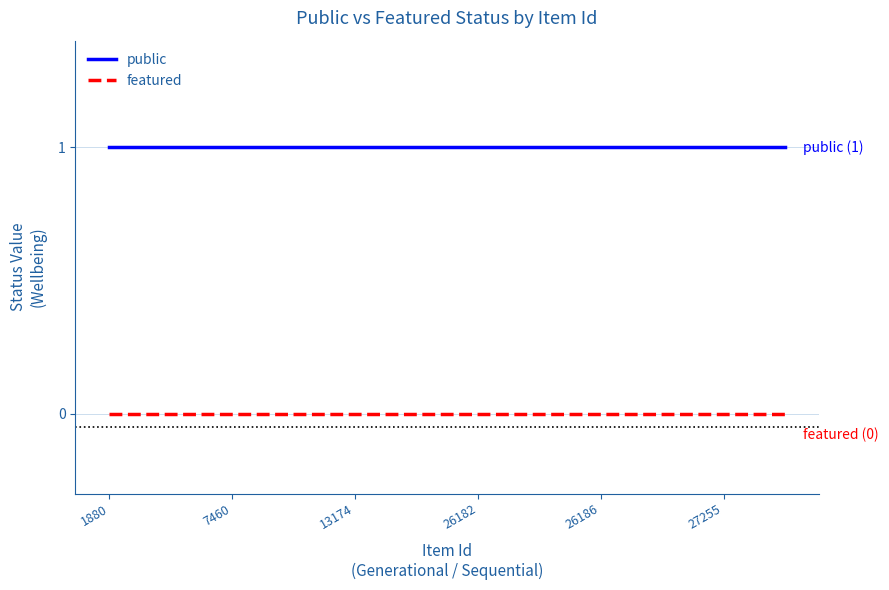

At how many categories does at least one series exceed 0?

300